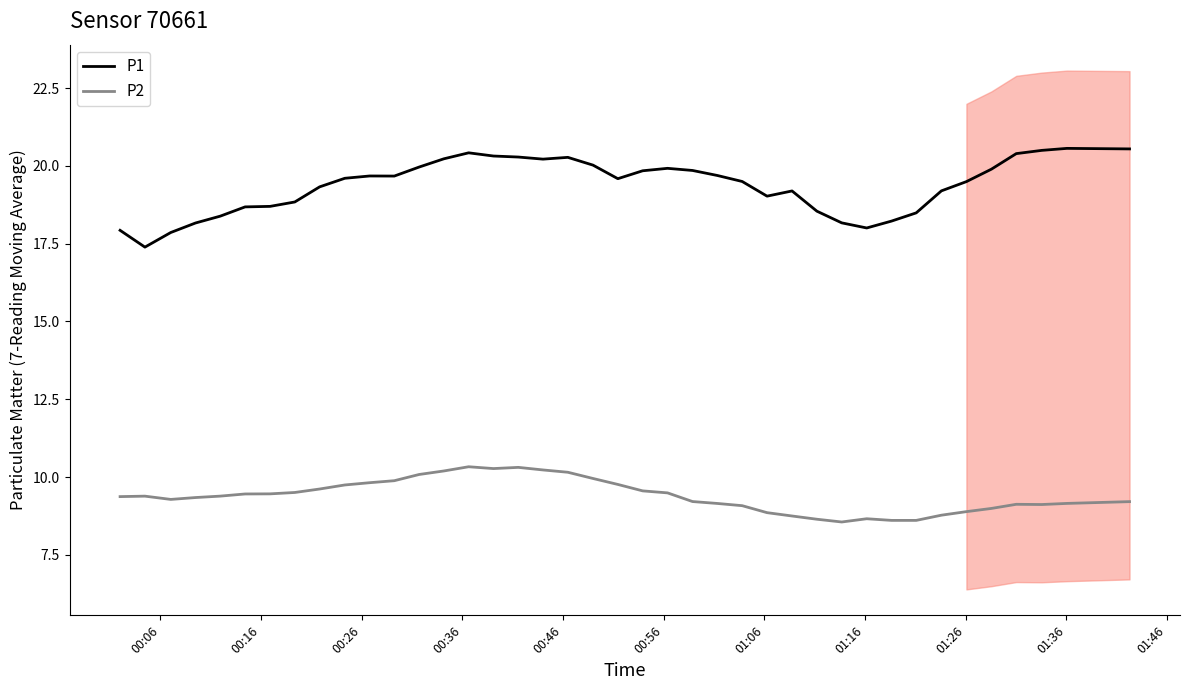

Reading left to right, transcribe all the data shown in this chart.

P1: 17.9	17.4	17.9	18.2	18.4	18.7	18.7	18.8	19.3	19.6	19.7	19.7	20.0	20.2	20.4	20.3	20.3	20.2	20.3	20.0	19.6	19.8	19.9	19.9	19.7	19.5	19.0	19.2	18.5	18.2	18.0	18.2	18.5	19.2	19.5	19.9	20.4	20.5	20.6	20.5
P2: 9.4	9.4	9.3	9.3	9.4	9.5	9.5	9.5	9.6	9.7	9.8	9.9	10.1	10.2	10.3	10.3	10.3	10.2	10.2	10.0	9.8	9.6	9.5	9.2	9.2	9.1	8.9	8.7	8.6	8.6	8.7	8.6	8.6	8.8	8.9	9.0	9.1	9.1	9.2	9.2